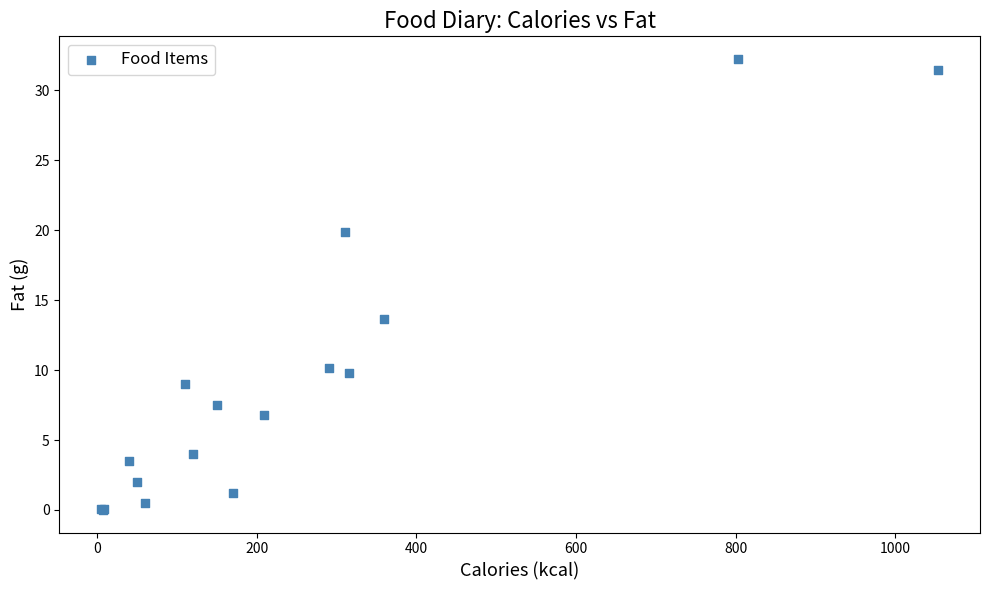

What Y value in the scatter plot is closest to 16?

13.6